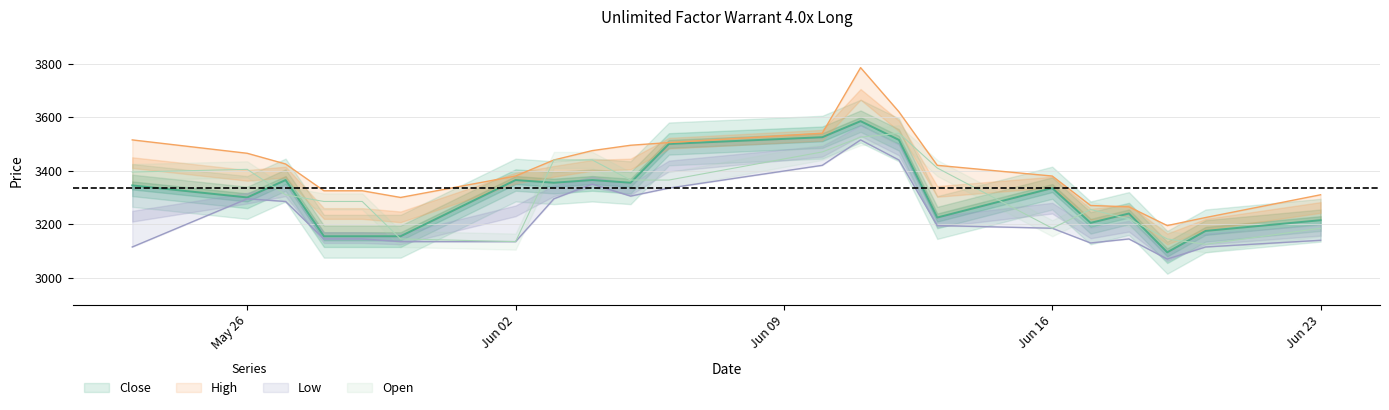

At which label is Close closest to 3340?

23.05.2025